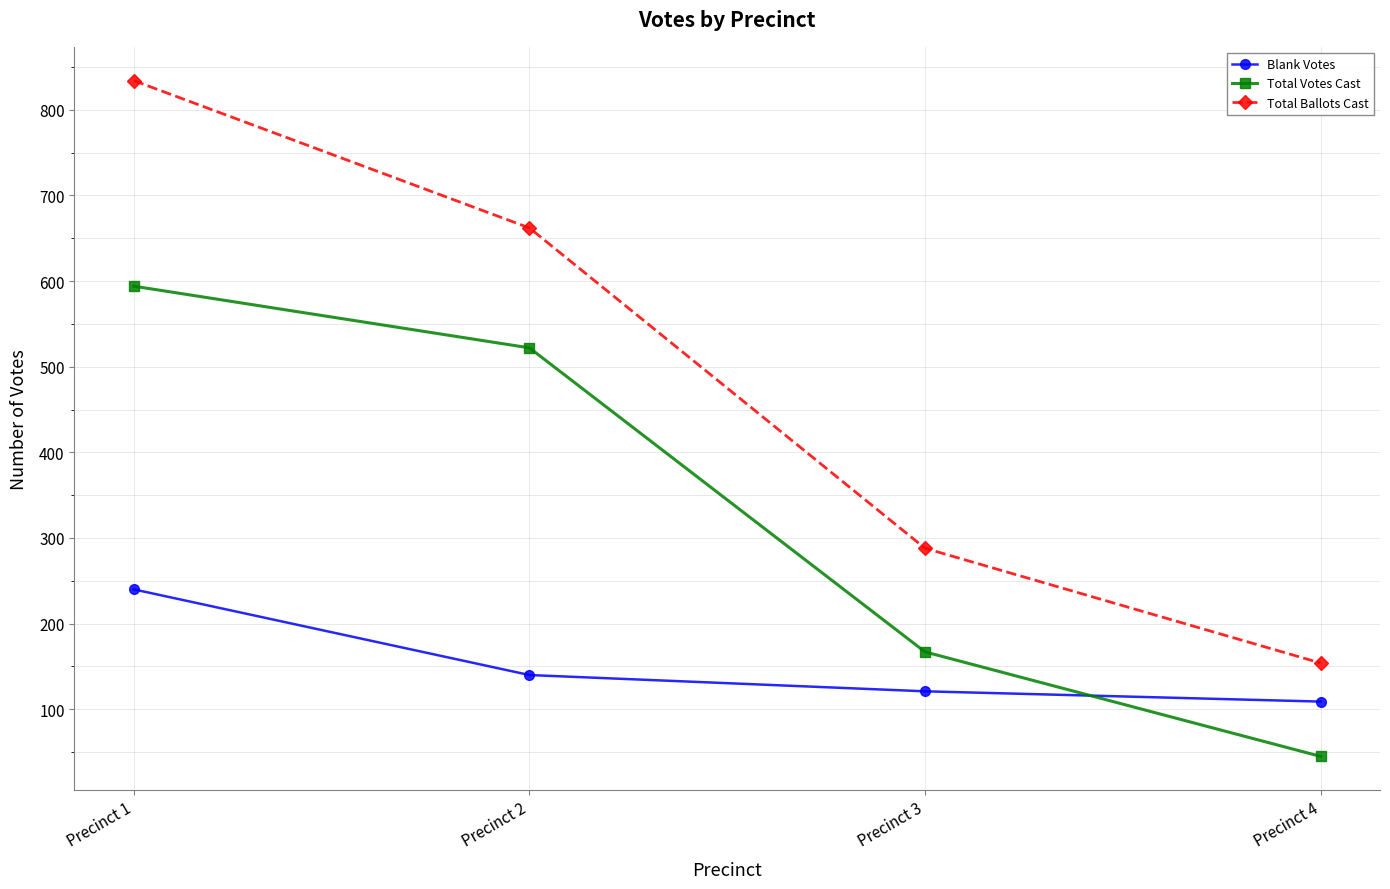

Reading left to right, extract all data points from this chart.

Blank Votes: Precinct 1=240	Precinct 2=140	Precinct 3=121	Precinct 4=109
Total Votes Cast: Precinct 1=594	Precinct 2=522	Precinct 3=167	Precinct 4=45
Total Ballots Cast: Precinct 1=834	Precinct 2=662	Precinct 3=288	Precinct 4=154